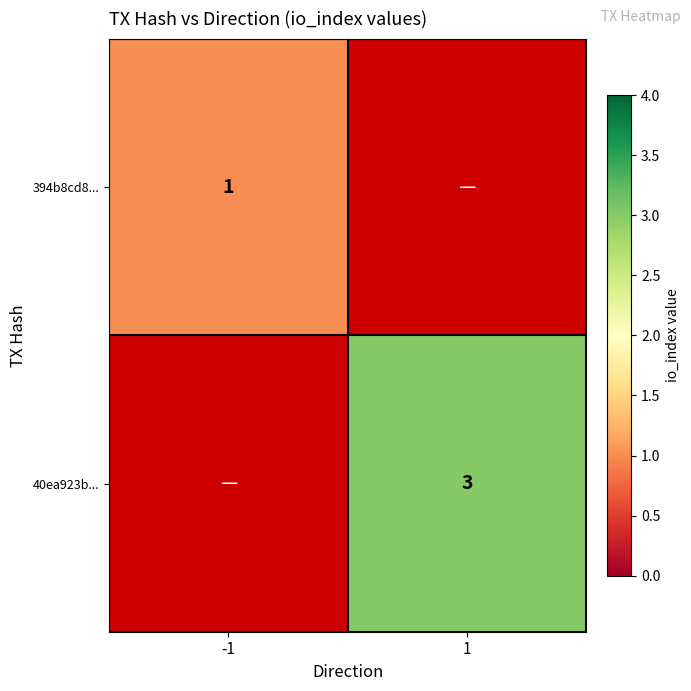

Which has a higher value, 1 or -1?

-1